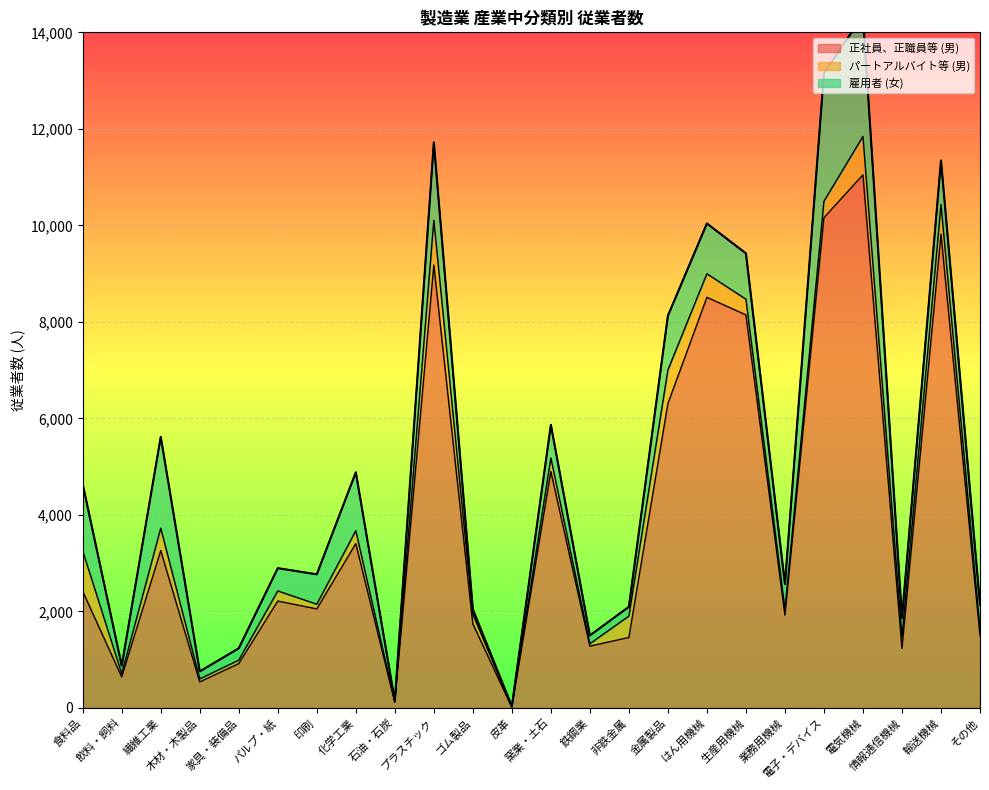

What is the maximum value for 正社員、正職員等 (男)?

11046